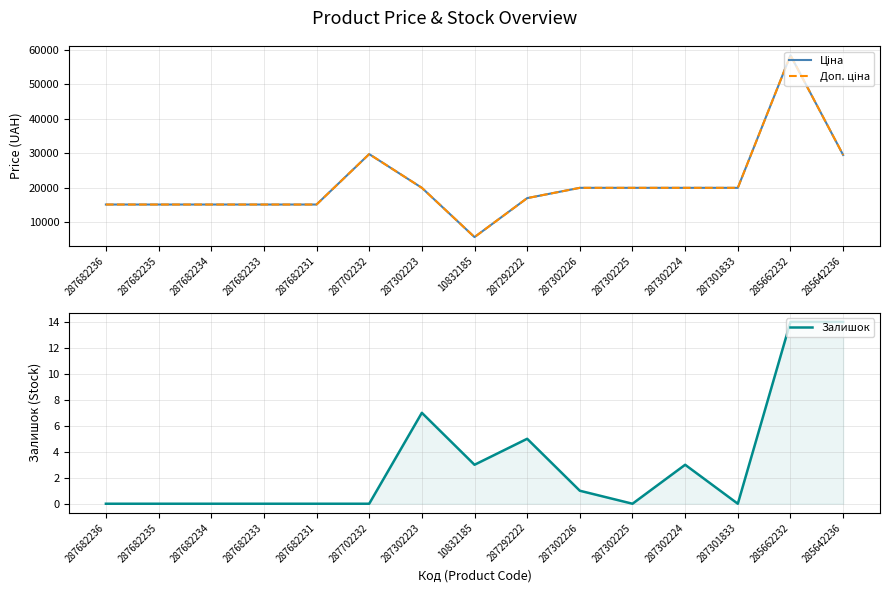

In Ціна, how many points are higher than both neighbors (excluding endpoints)?

2